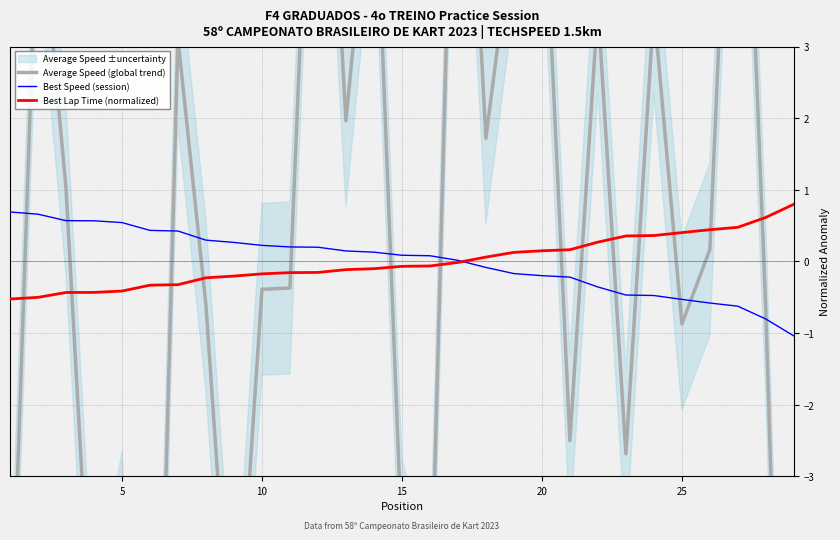

What is the greatest value displayed?

9.2